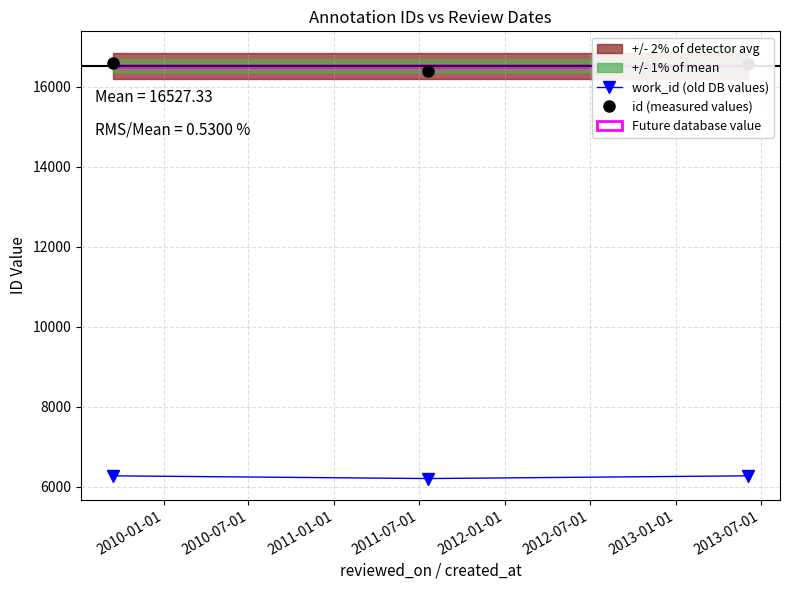

How many data points in id (measured values) are less than 16579?

1